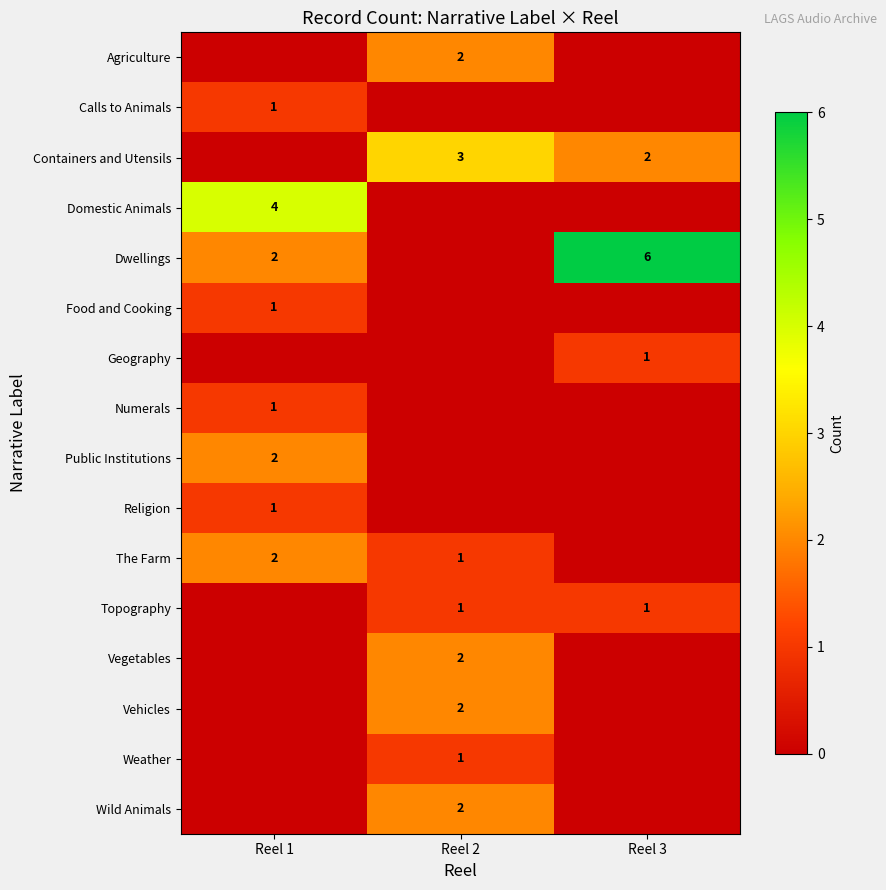

True or false: Containers and Utensils has a value of 1 at Reel 2.

False